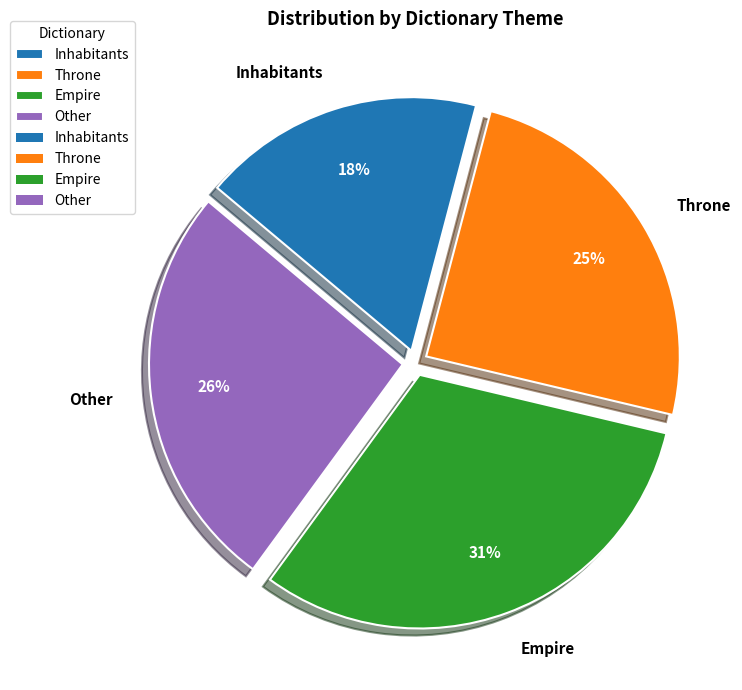

To the nearest percent, what is the combined percentage of Empire and Other?

57%